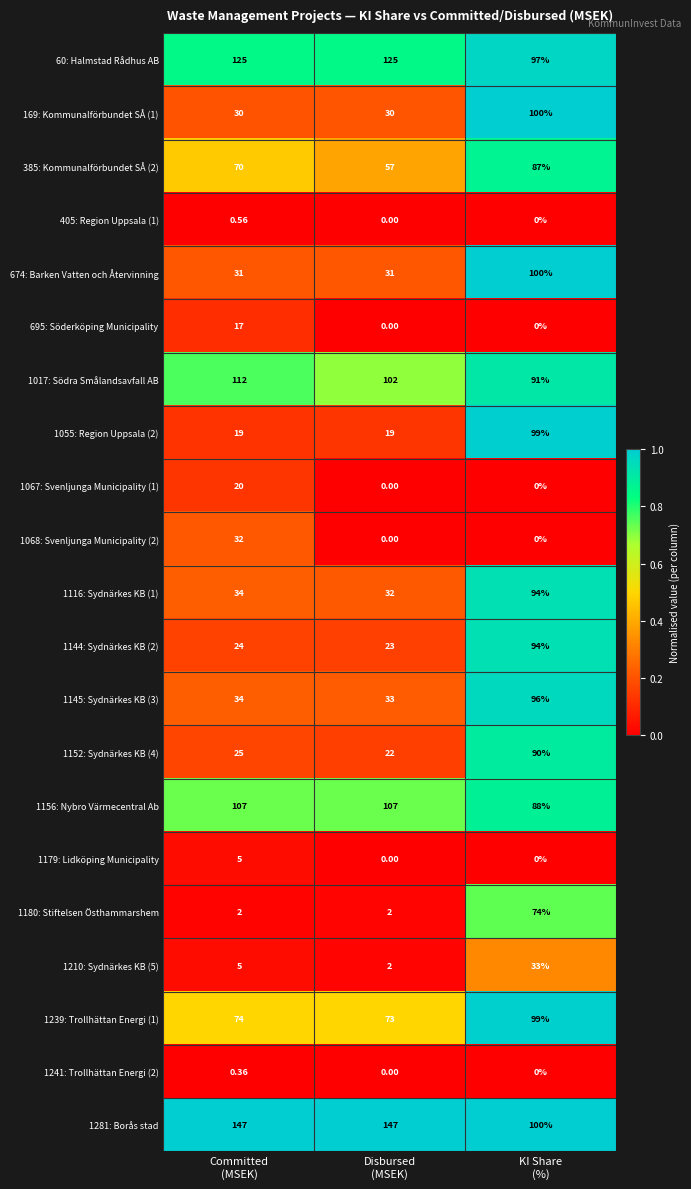

What is the greatest value displayed?

147.0